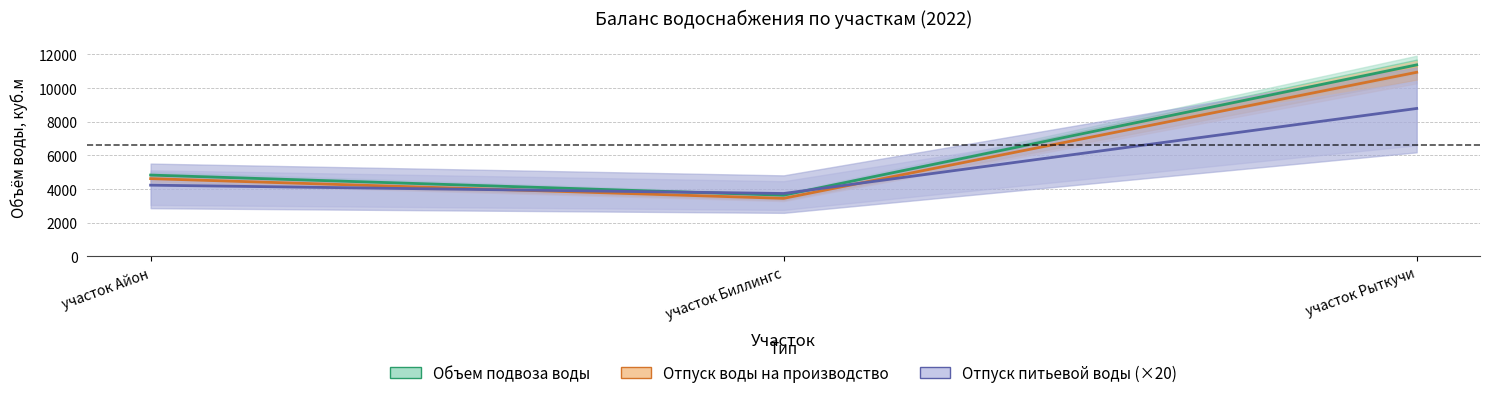

The Объем подвоза воды (1 полугодие) series shows 2930.6 at участок Айон. True or false?

False